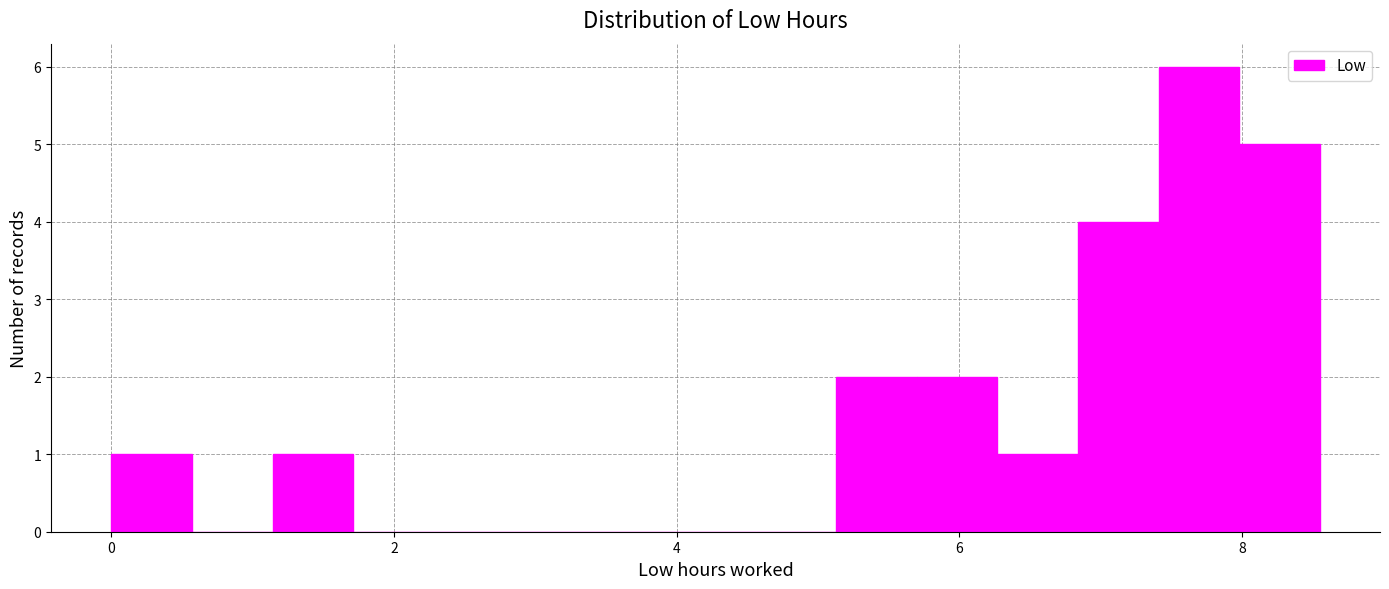

Around what value on the x-axis is the tallest bar? Give the approximate position of its centre, as read against the axis.

7.6